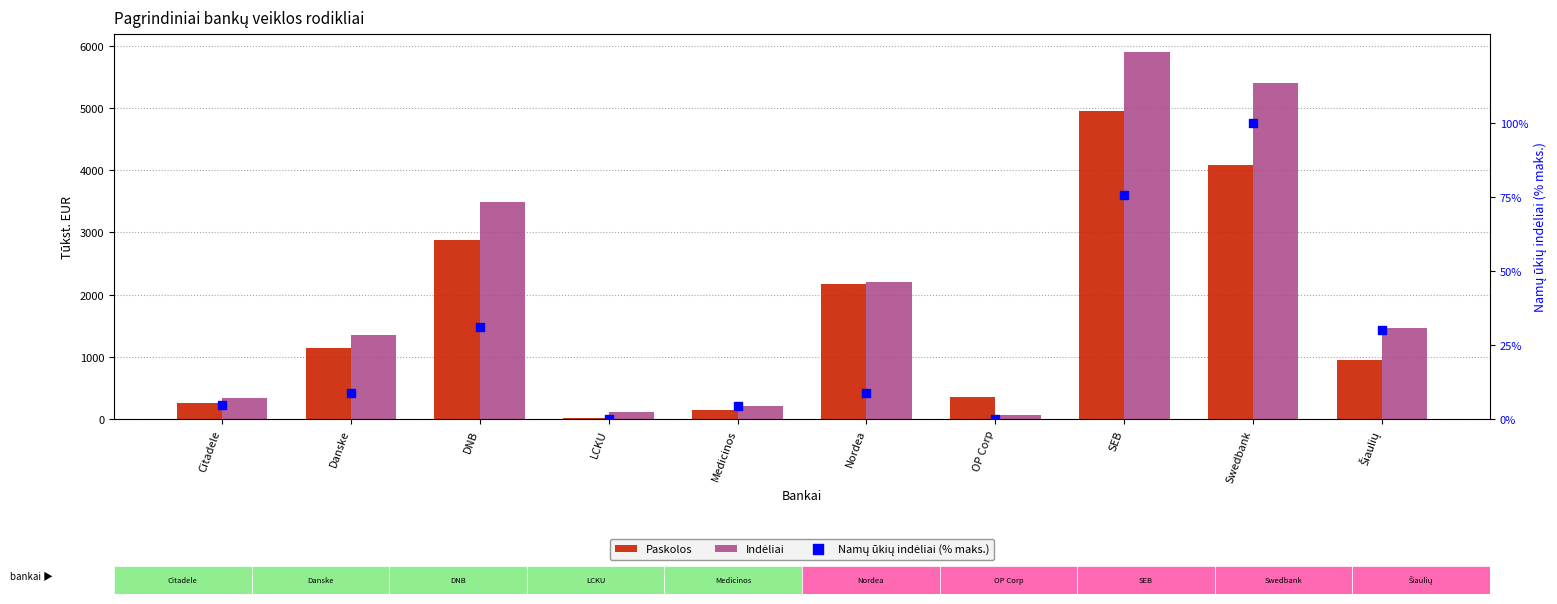

Which series reaches the maximum Y coordinate?

Indėliai